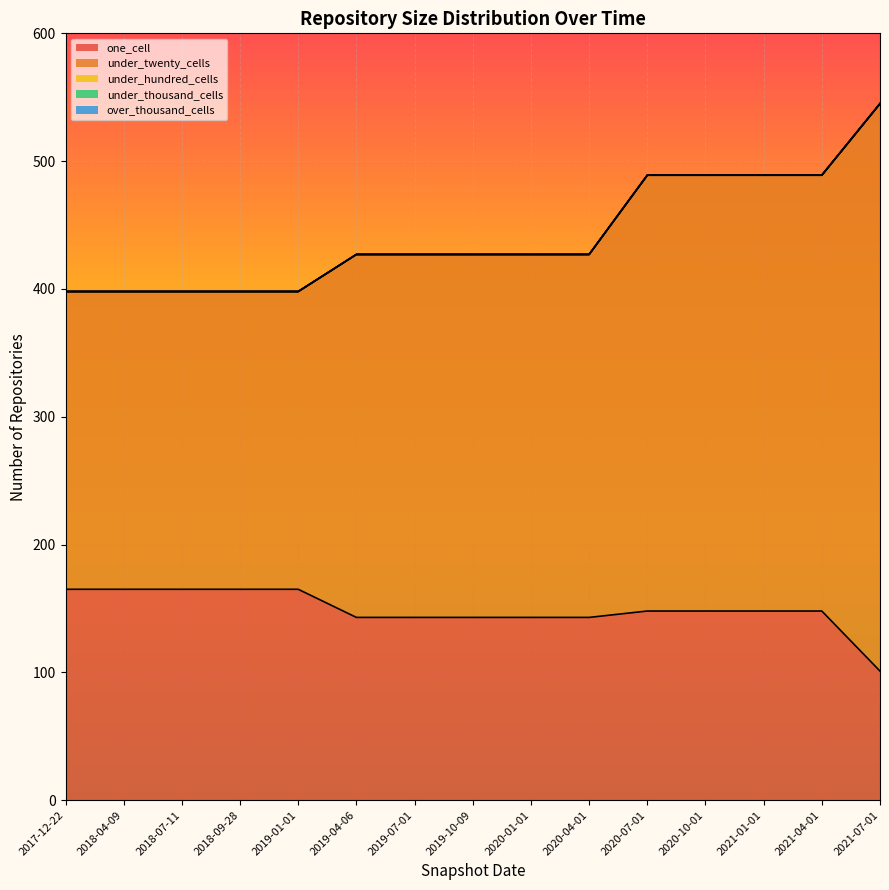

True or false: over_thousand_cells has a value of 0 at 2018-09-28.

True